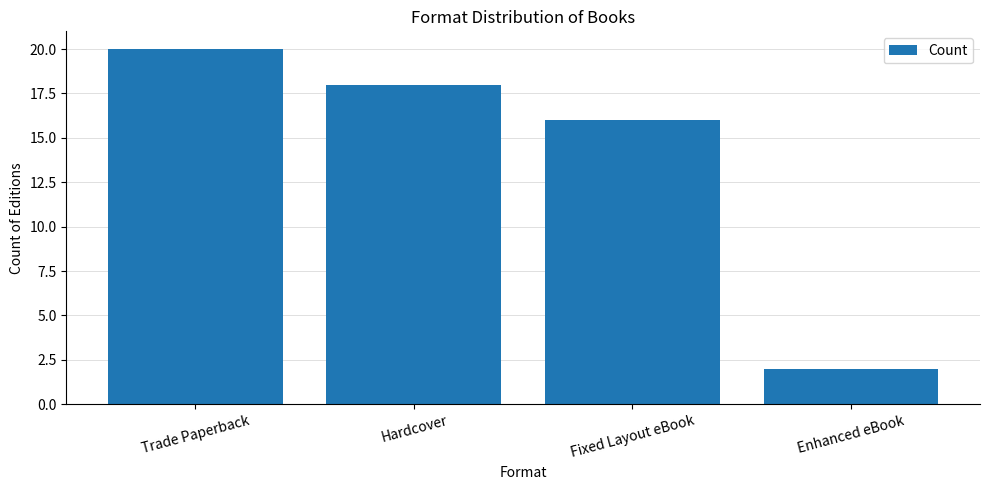

Between Hardcover and Enhanced eBook, which is larger?

Hardcover